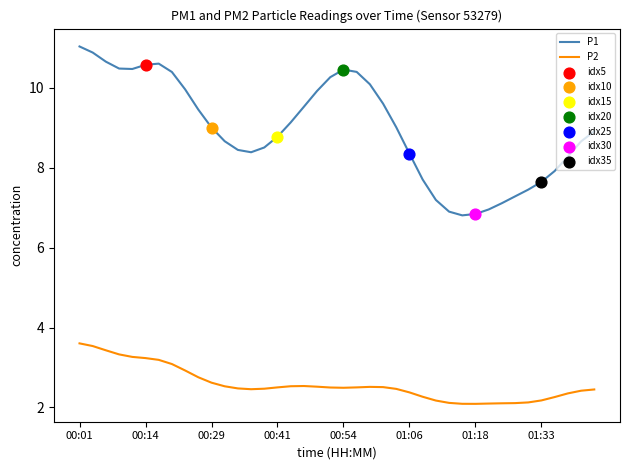

Which series has the largest total across all categories?

P1